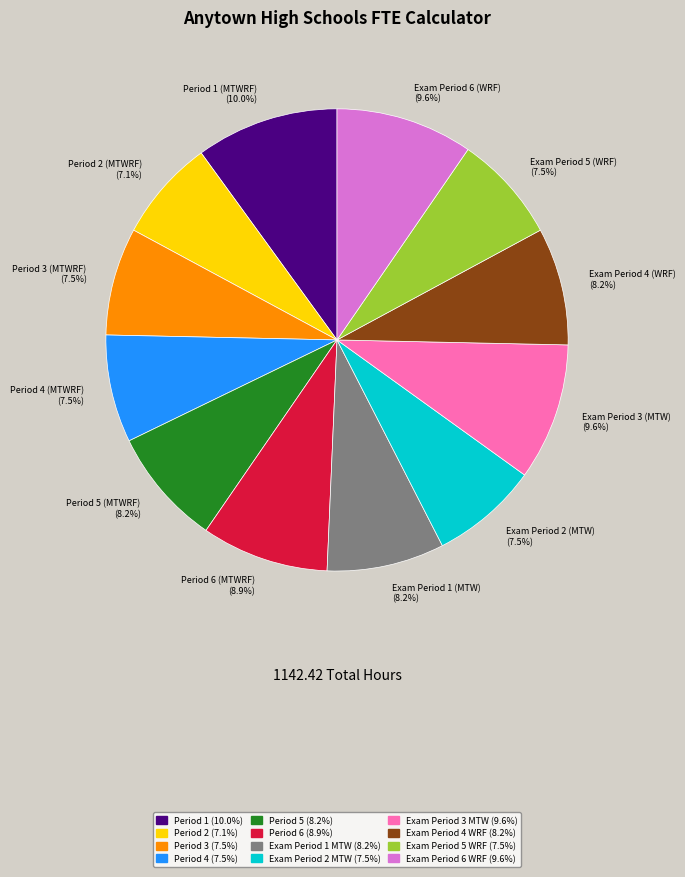

To the nearest percent, what is the difference between the Period 6 (MTWRF) and Exam Period 3 (MTW) slice percentages?

1%